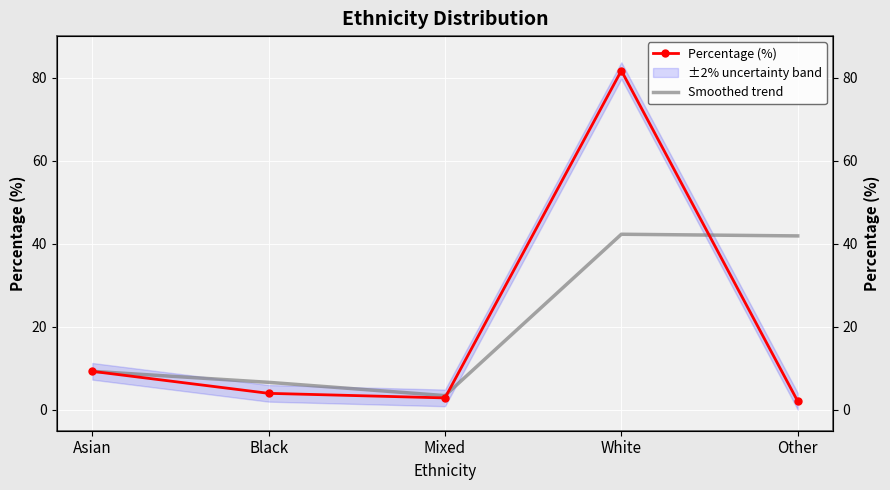

What is the difference between the highest and lowest values at Mixed?

0.6